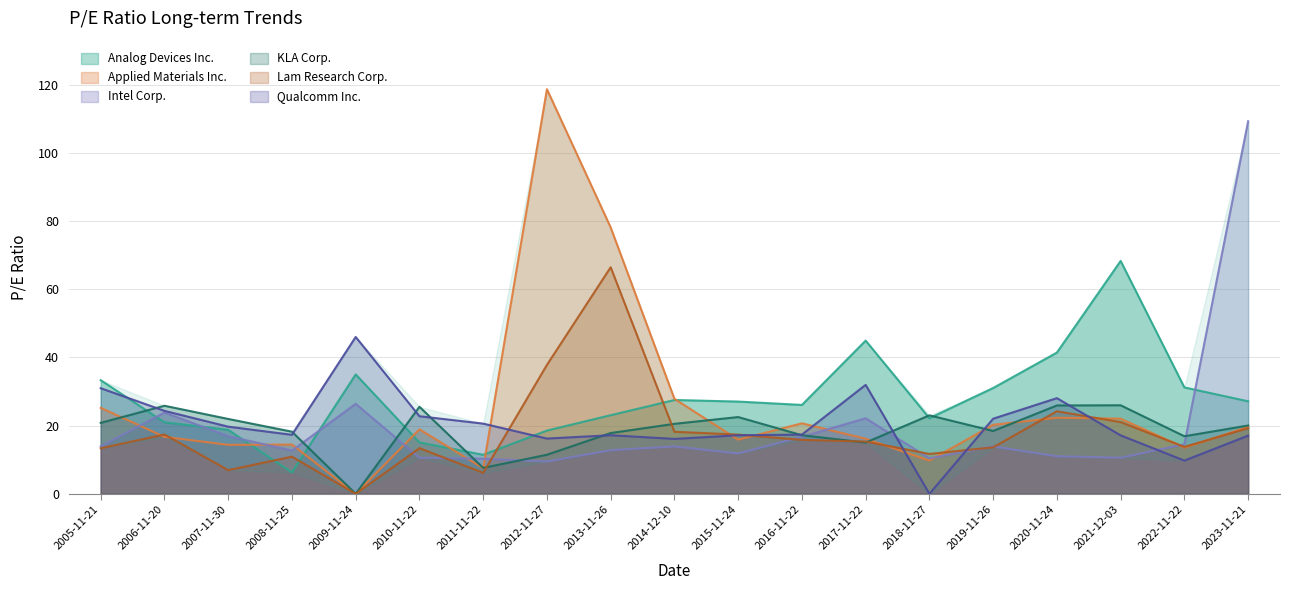

At 2020-11-24, list the series in order from smallest to largest.

Intel Corp., Applied Materials Inc., Lam Research Corp., KLA Corp., Qualcomm Inc., Analog Devices Inc.